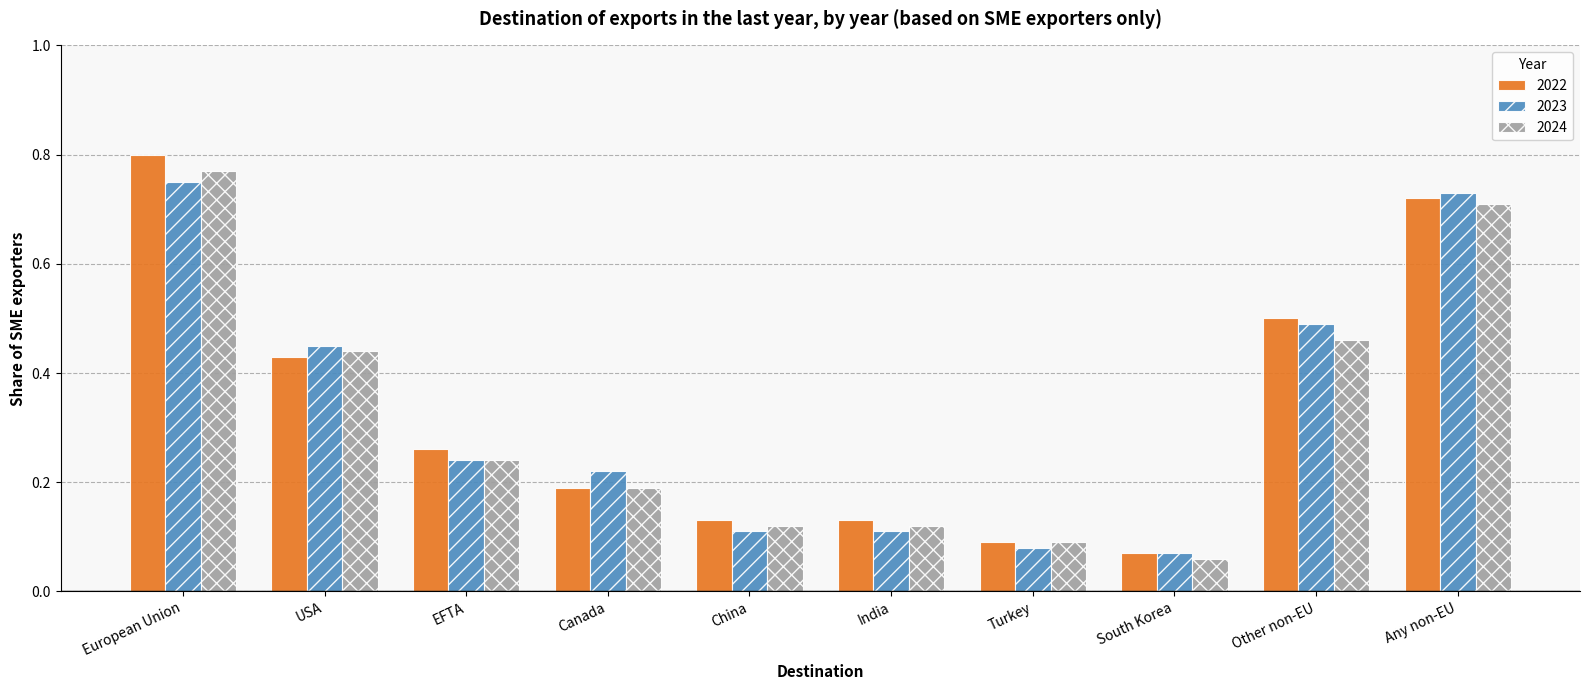

What is the sum of all 2022 values?

3.3